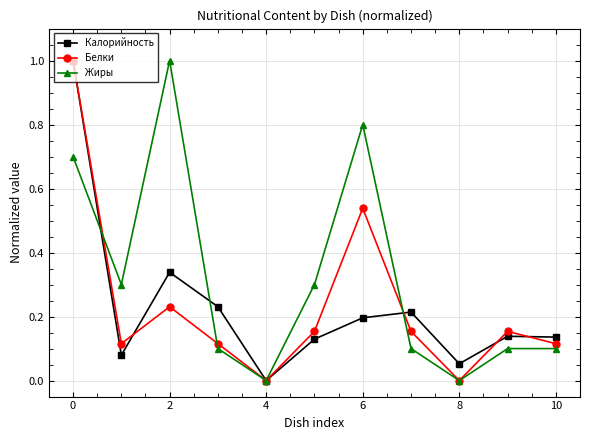

How many interior local valleys does the Калорийность series have?

3